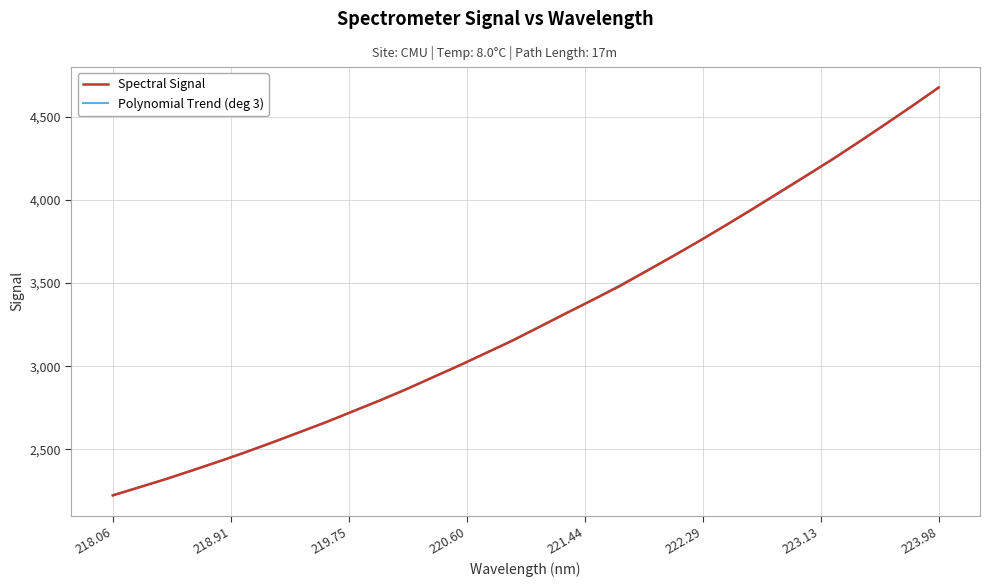

What is the maximum value for Spectral Signal?

4675.1